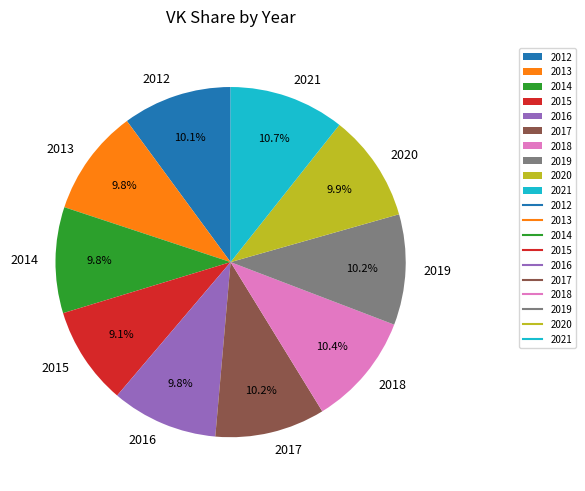

Between 2014 and 2015, which is larger?

2014